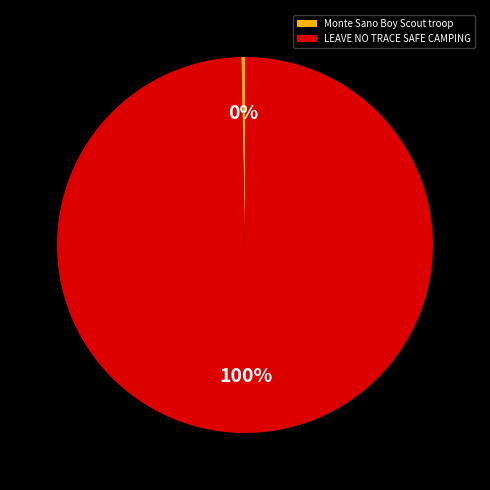

What is the ratio of the value at LEAVE NO TRACE SAFE CAMPING to the value at Monte Sano Boy Scout troop?

307.6